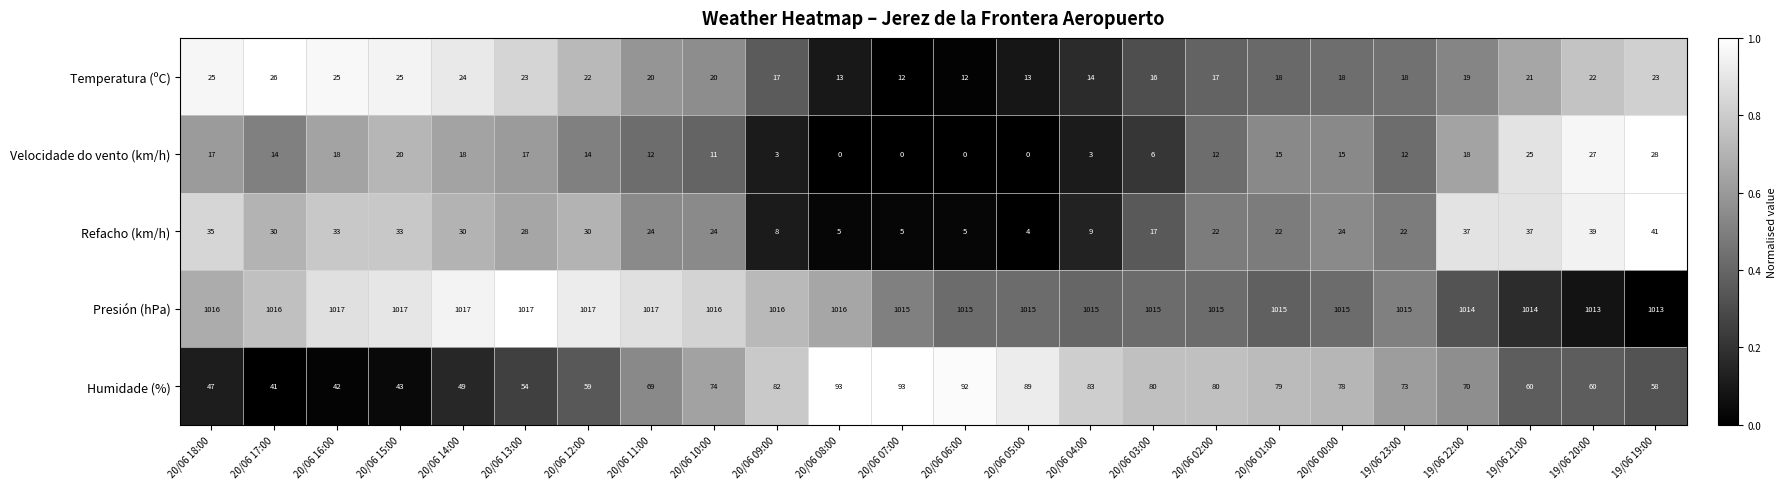

The Velocidade do vento (km/h) series shows 43 at 19/06 20:00. True or false?

False